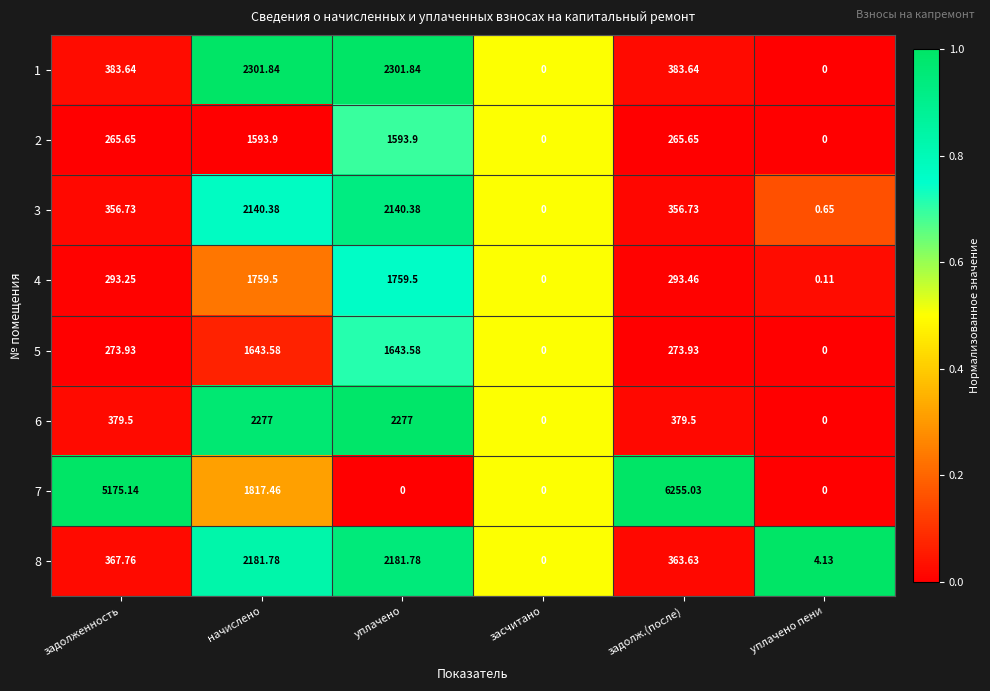

Which category has the highest value across all series?

задолж.(после)